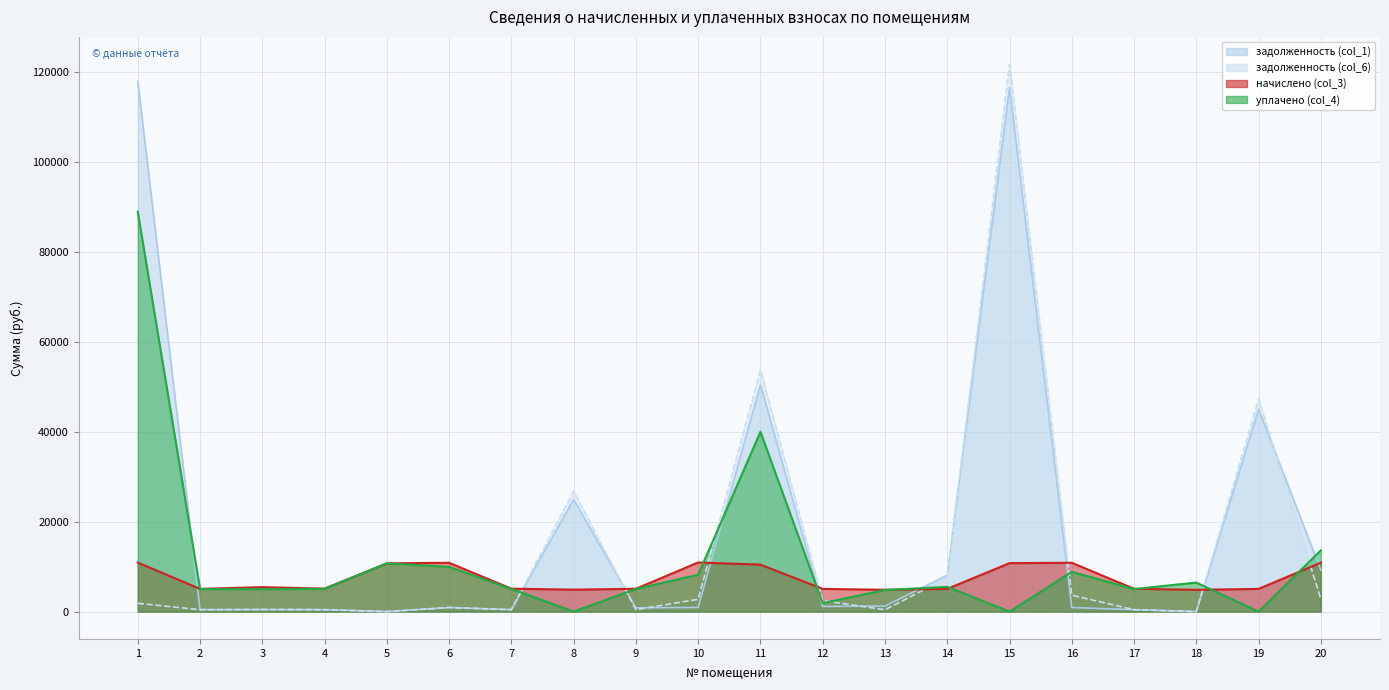

After their last crossing, which series has the higher values: уплачено (col_4) or задолженность (col_6)?

уплачено (col_4)